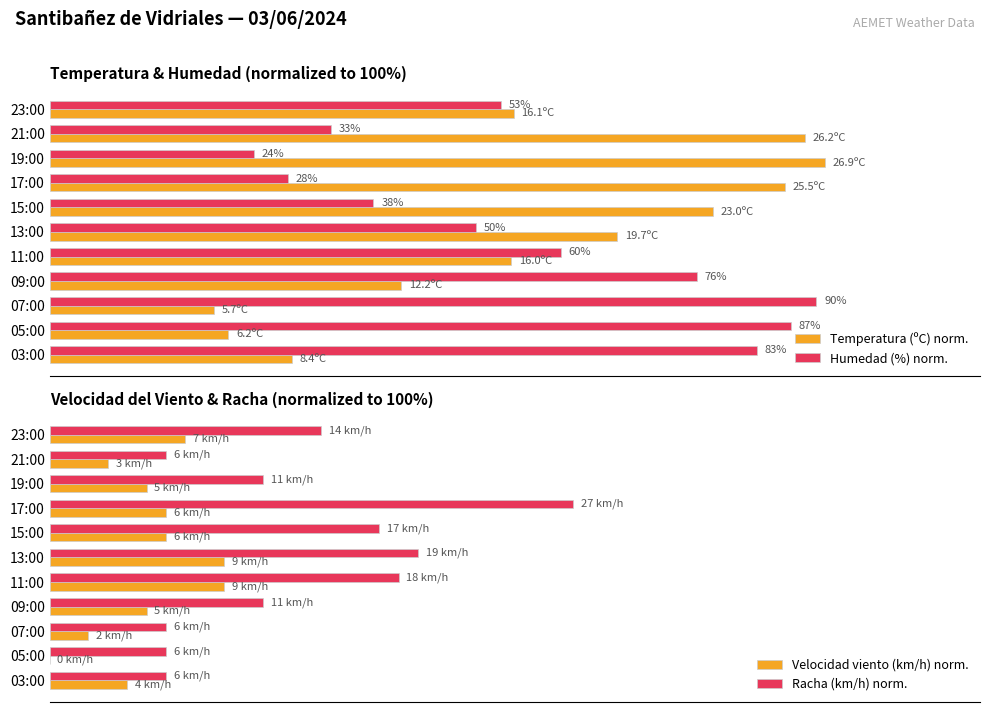

Is it true that Racha (km/h) norm. equals 20.0 at 03:00?

False